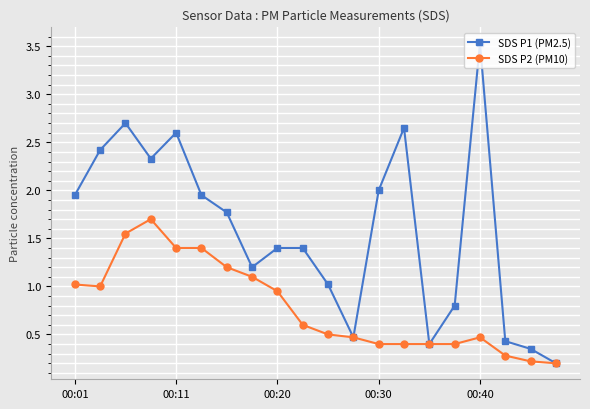

What is the value of the SDS P1 (PM2.5) point at the 16th from the left?

0.8